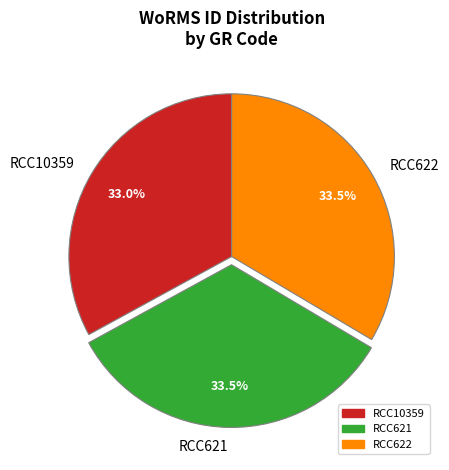

Which category has the smallest portion of the pie?

RCC10359